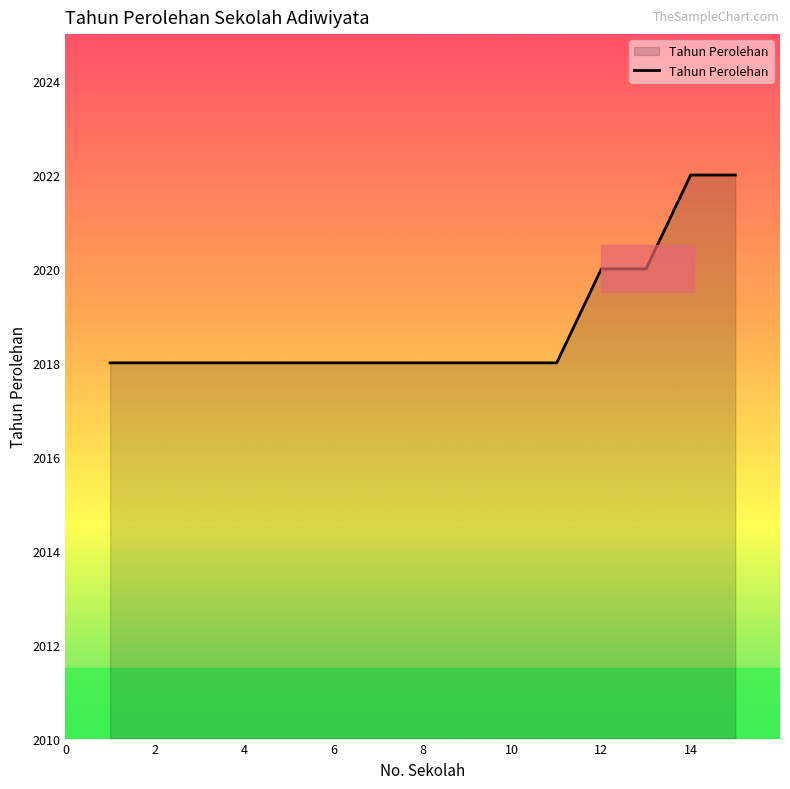

Does the chart display data point markers on the line(s)?

No